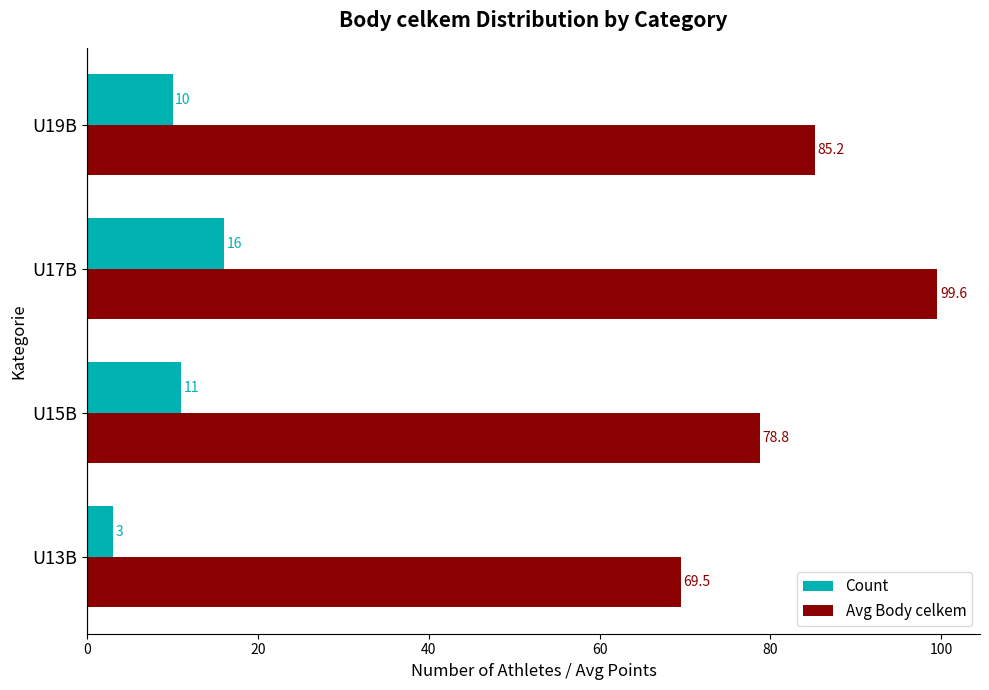

At which label is Avg Body celkem closest to 84?

U19B